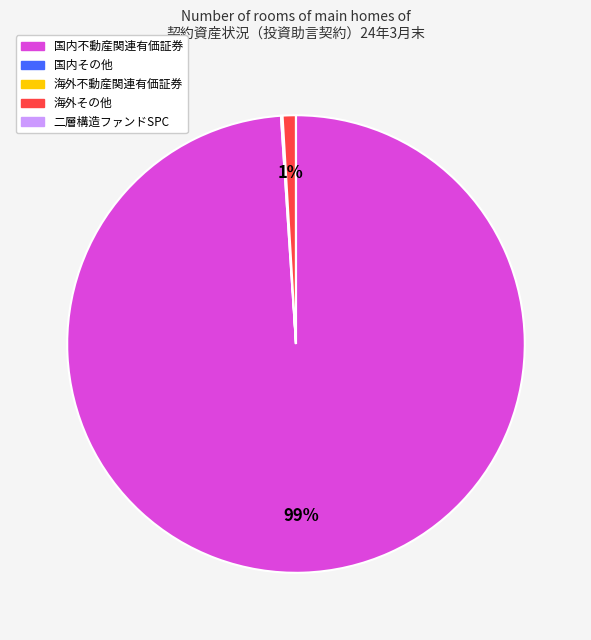

Which category has the biggest portion of the pie?

国内不動産関連有価証券